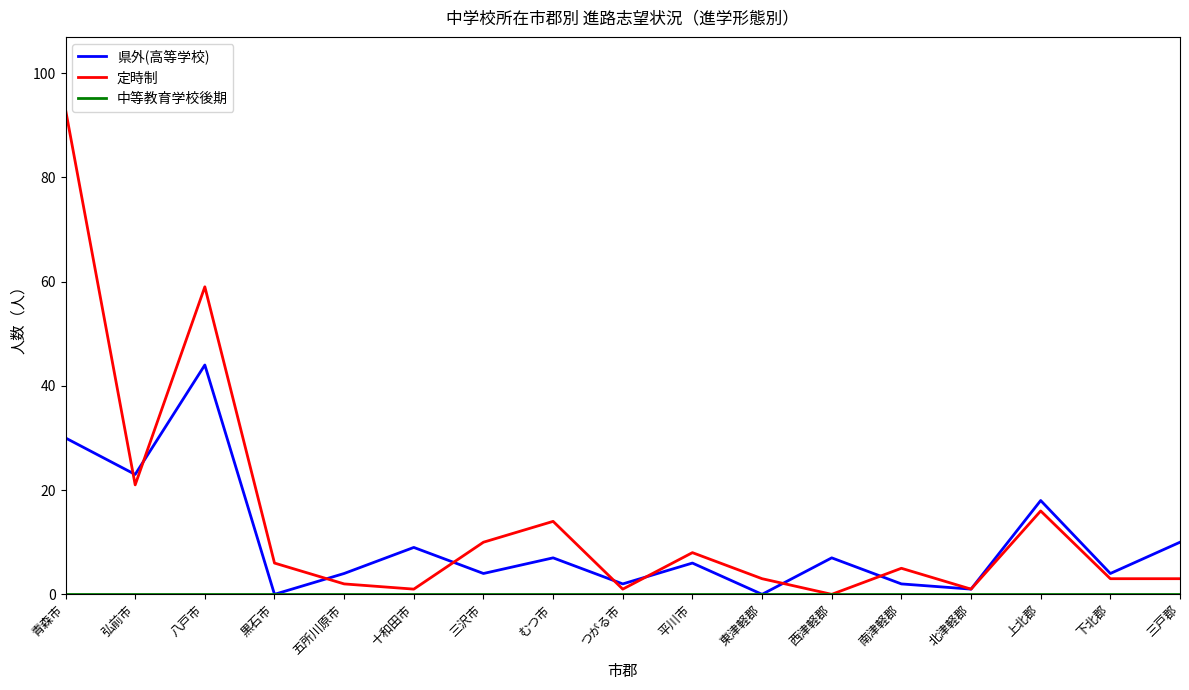

Which series changed the most between 弘前市 and 八戸市?

定時制